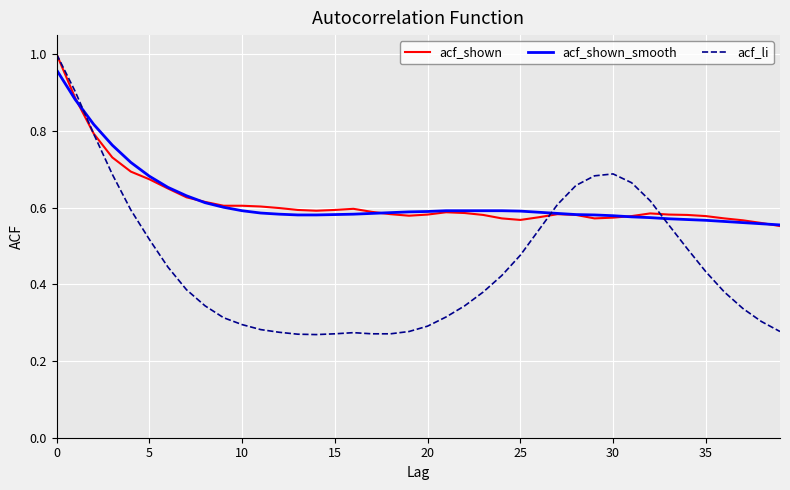

Which series has the largest range (max minus min)?

acf_li